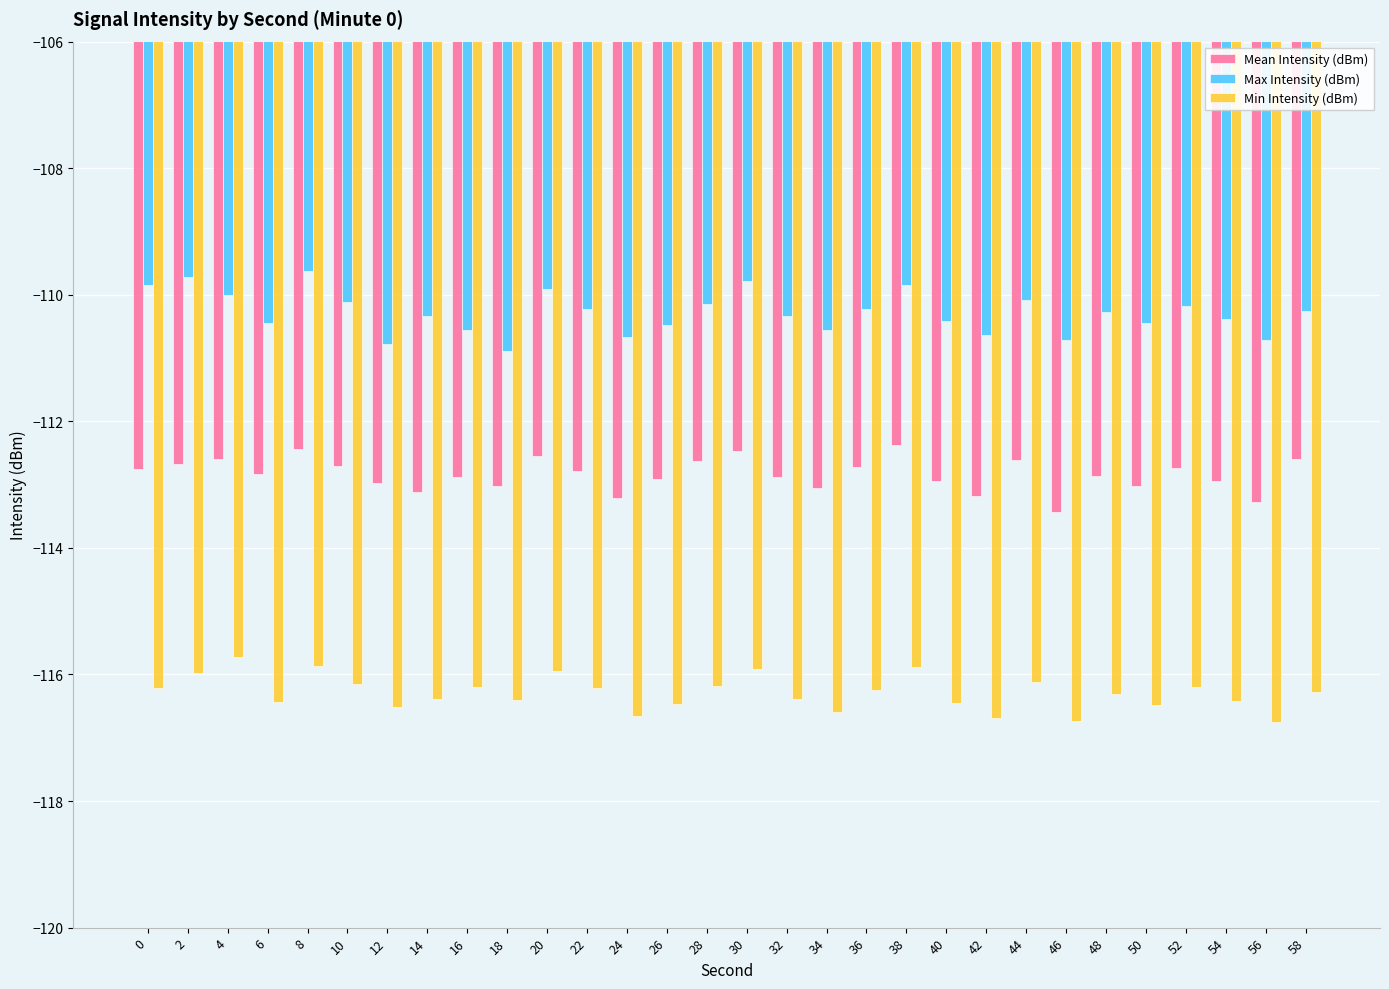

The Min Intensity (dBm) series shows -72.7 at 8. True or false?

False